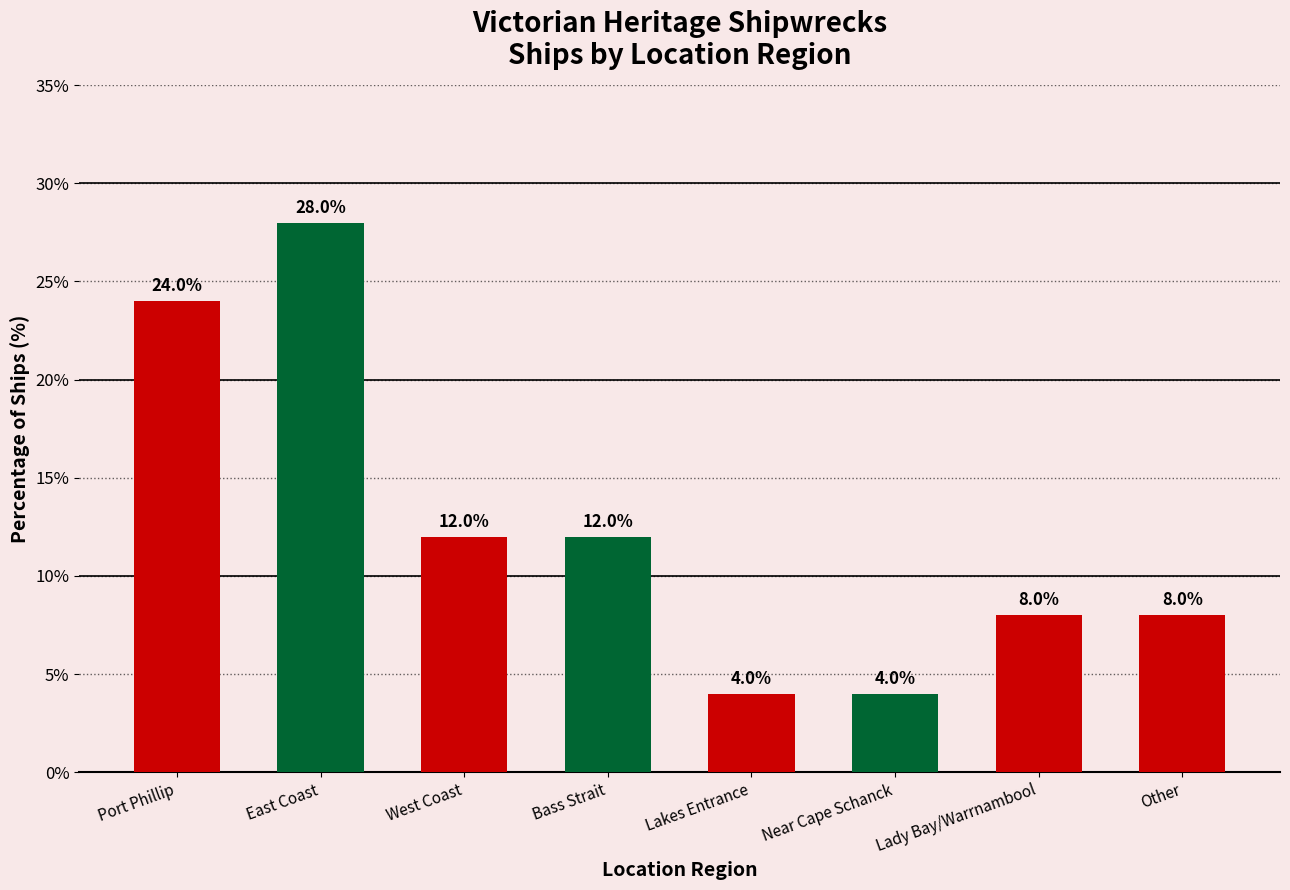

What is the label of the 6th bar from the left?

Near Cape Schanck